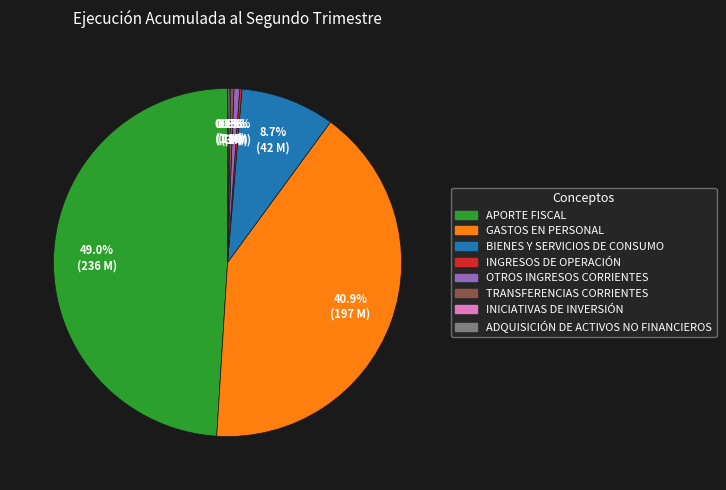

What is the largest slice in the pie chart?

APORTE FISCAL